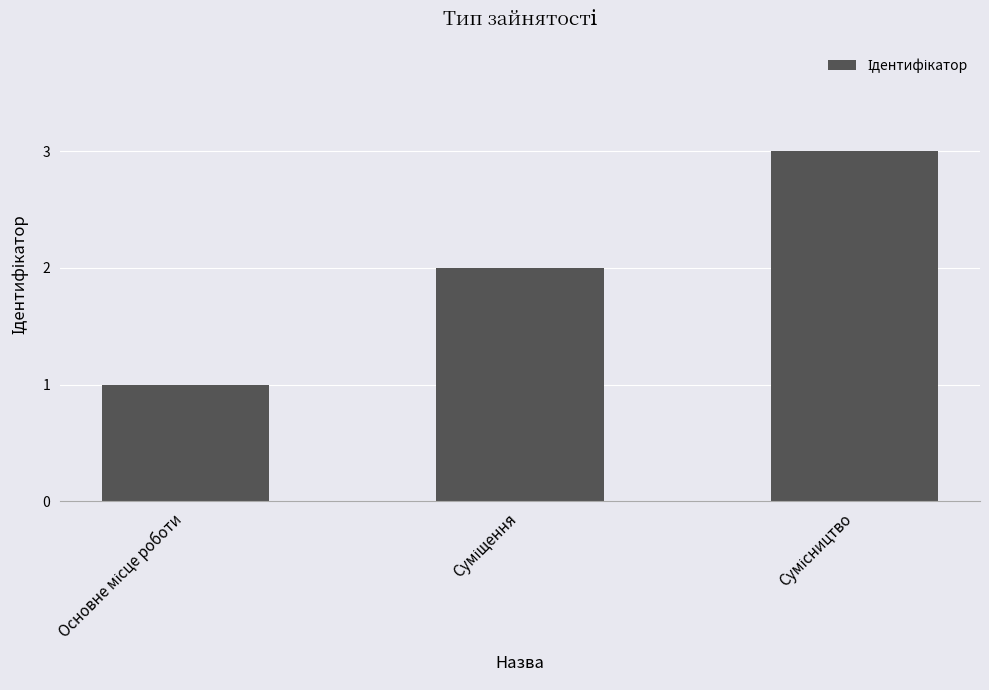

What is the greatest value displayed?

3